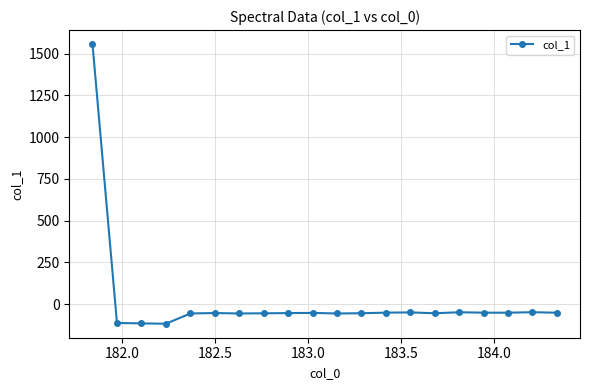

What is the value of the 8th point from the left?

-55.2